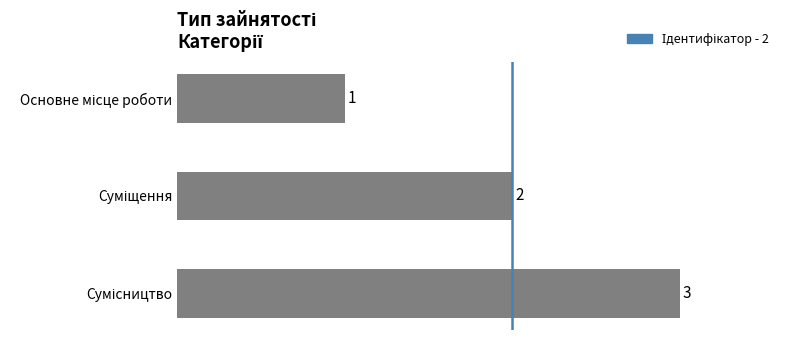

What is the minimum value shown in the chart?

1